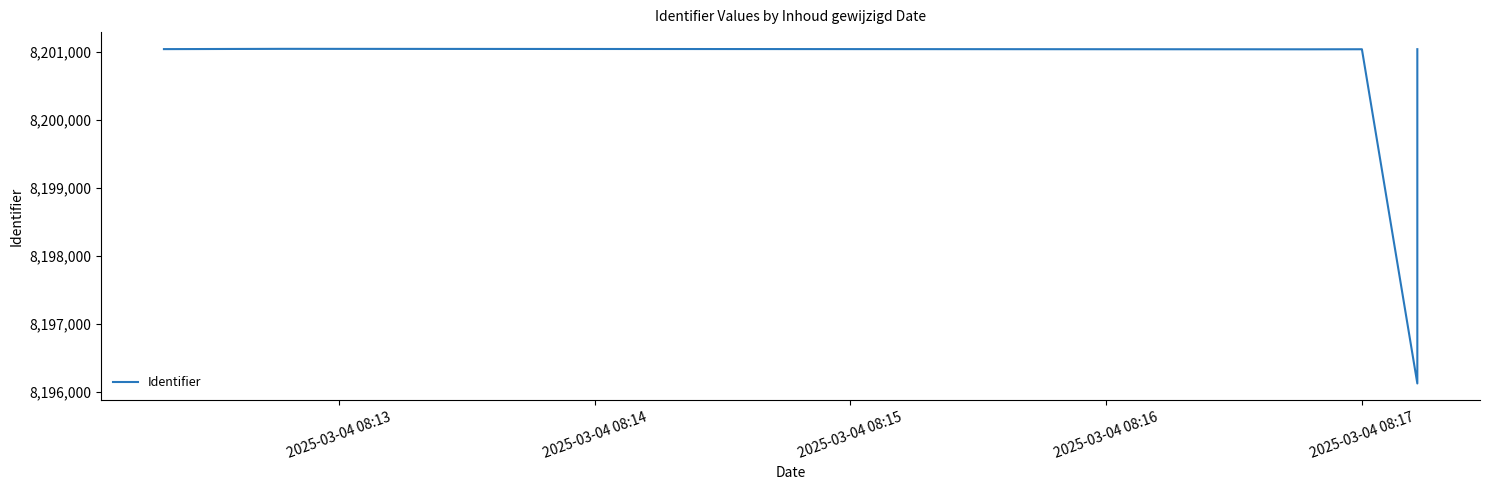

How many points are higher than both their immediate neighbors (excluding endpoints)?

2